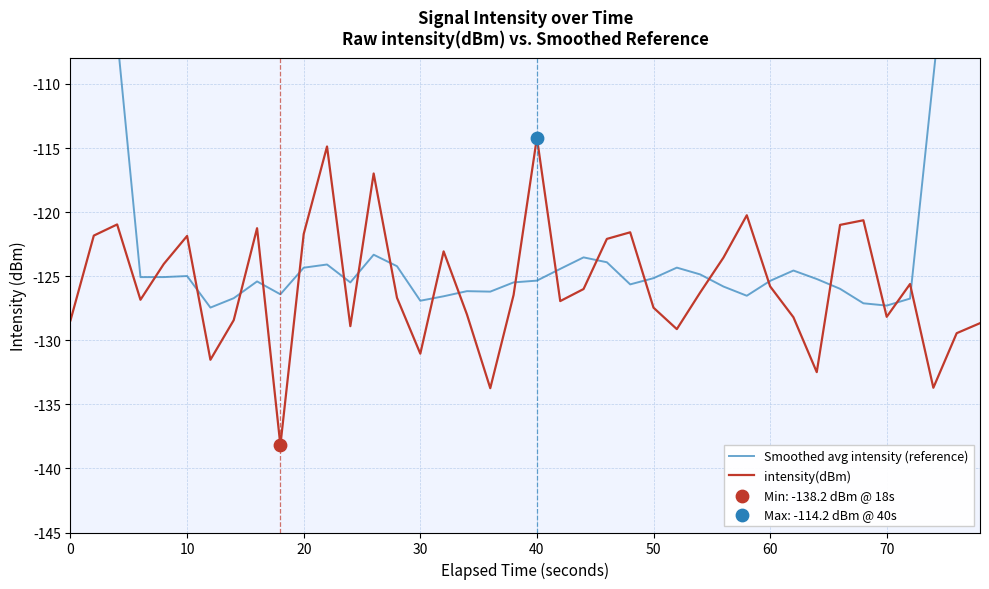

What is the minimum value for intensity(dBm)?

-138.2